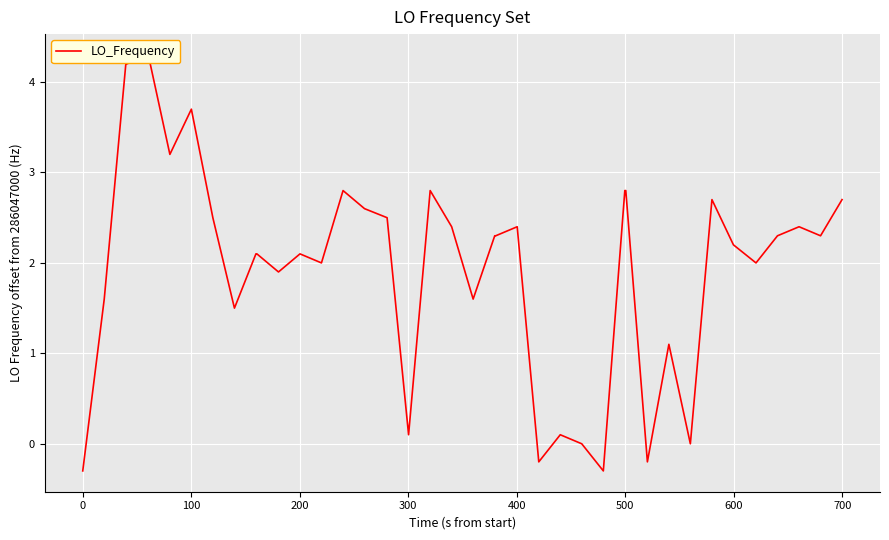

True or false: the data has more than 1 interior local peaks.

True